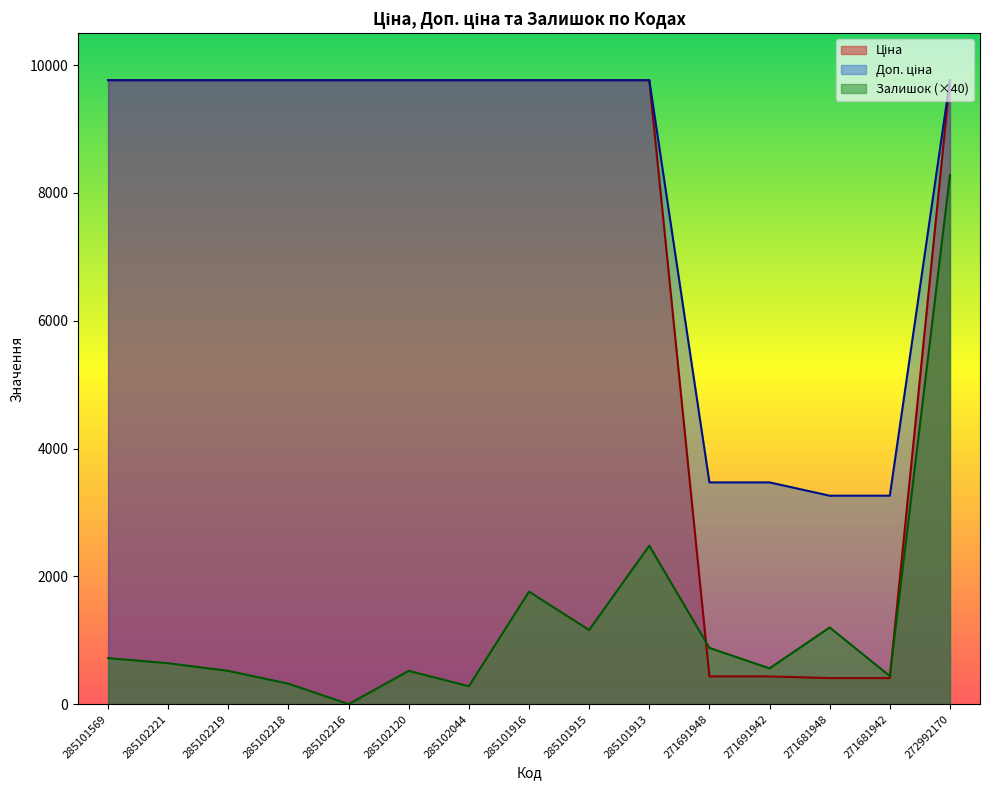

What is the difference between the maximum and minimum values in the Ціна series?

9356.6